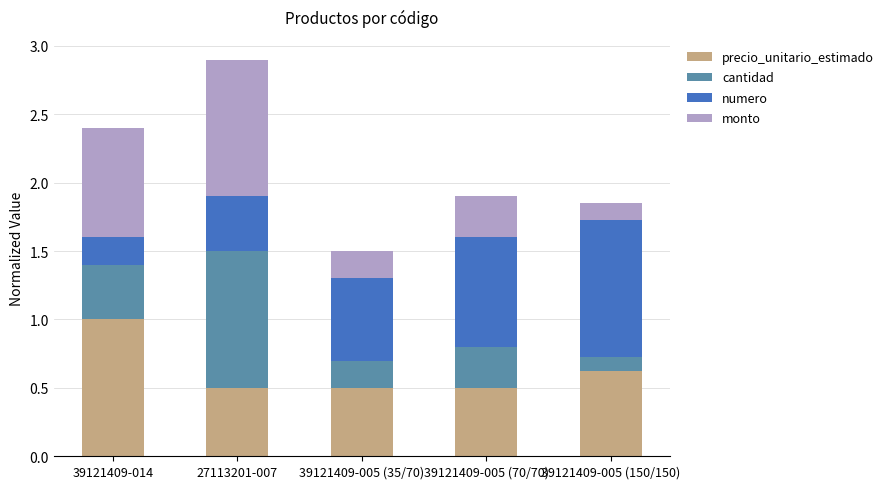

At which category is the sum across all series the highest?

27113201-007